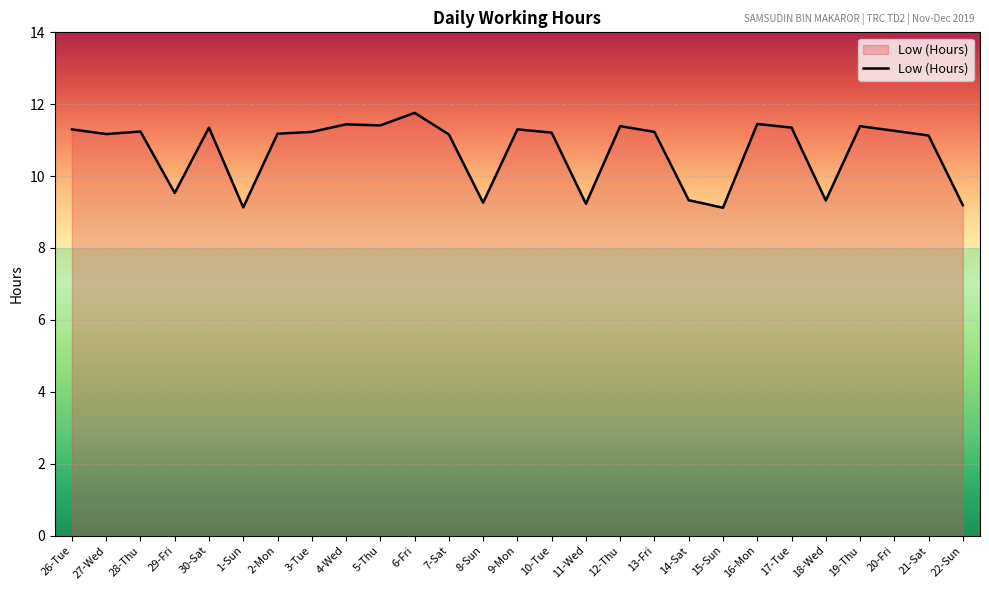

What is the difference between the maximum and minimum values?

2.6